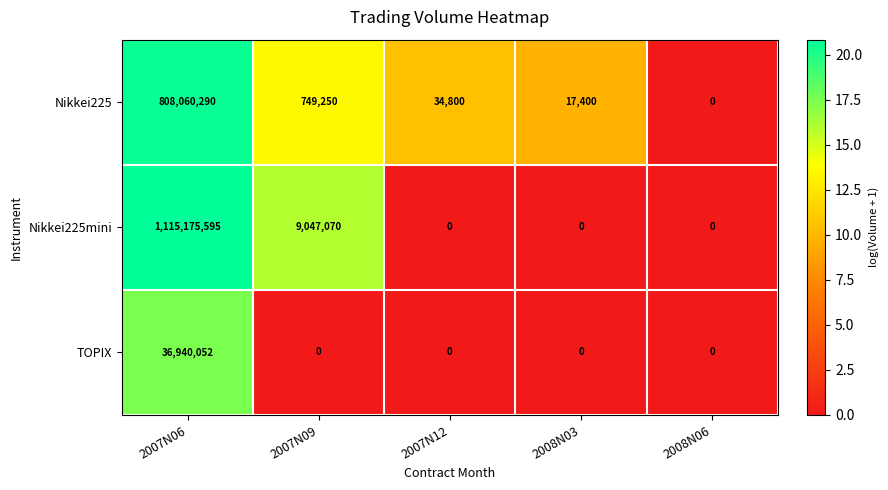

Reading right to left, list all the values displayed in this chart.

Nikkei225: 0	17400	34800	749250	808060290
Nikkei225mini: 0	0	0	9047070	1115175595
TOPIX: 0	0	0	0	36940052